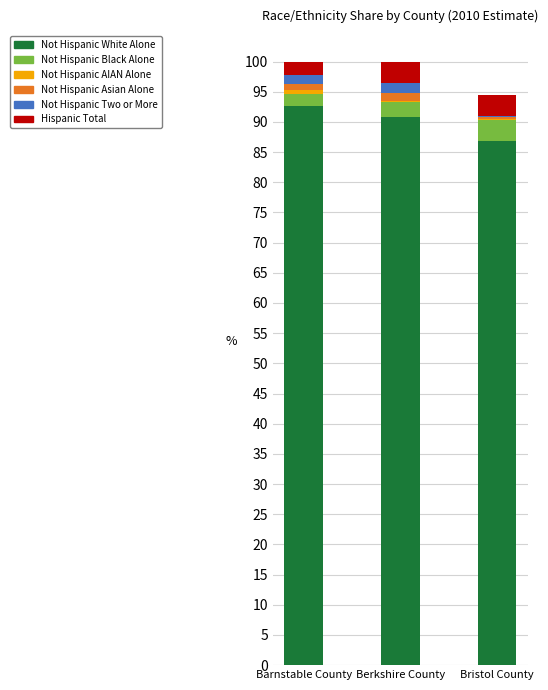

What is the maximum value for Not Hispanic White Alone?

92.6